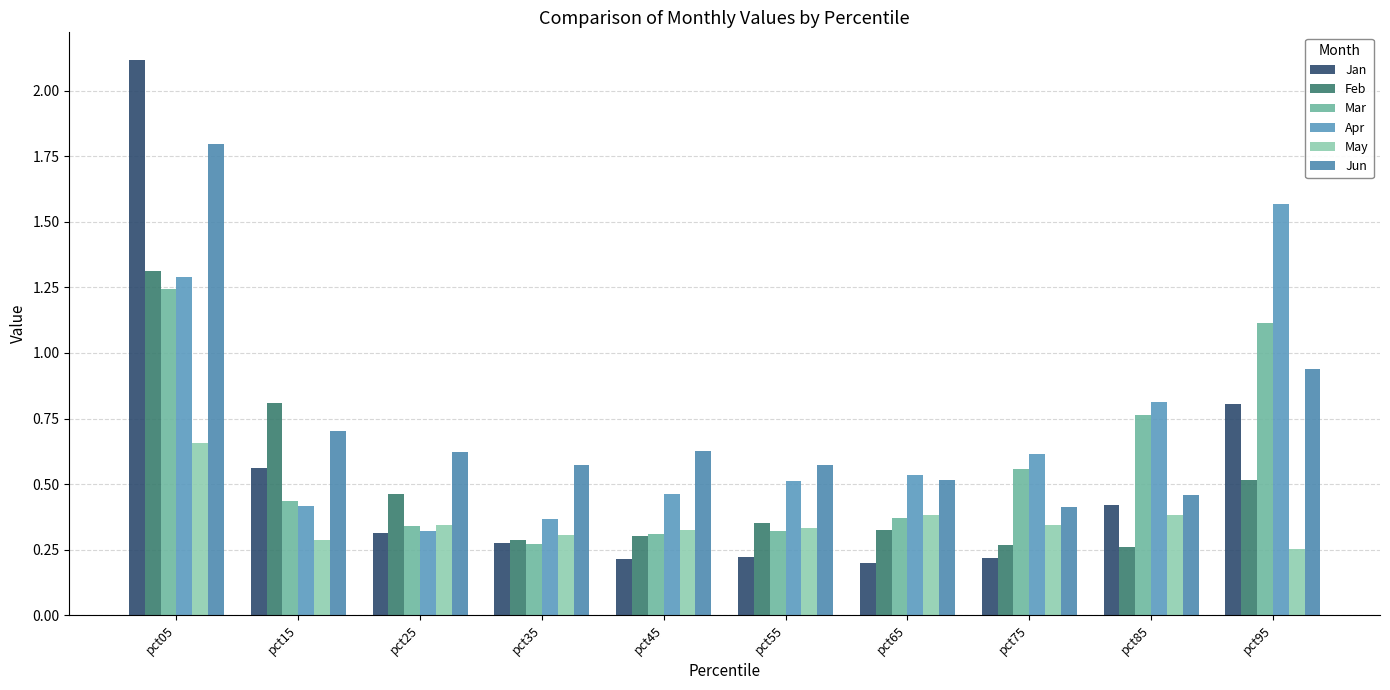

True or false: Feb has a value of 1.9 at pct05.

False